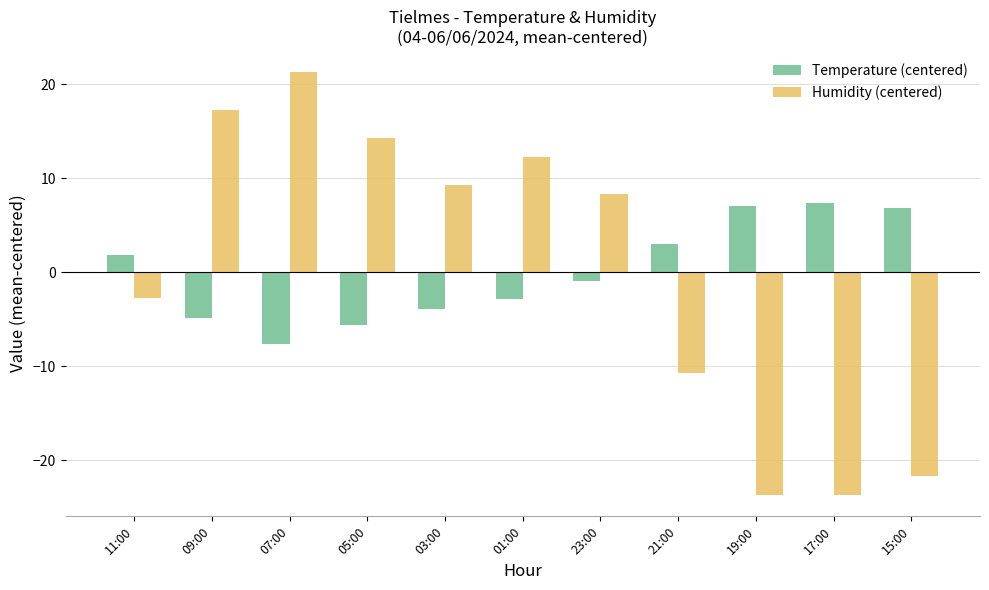

What is the approximate value of Humidity (centered) at 21:00?

-10.7